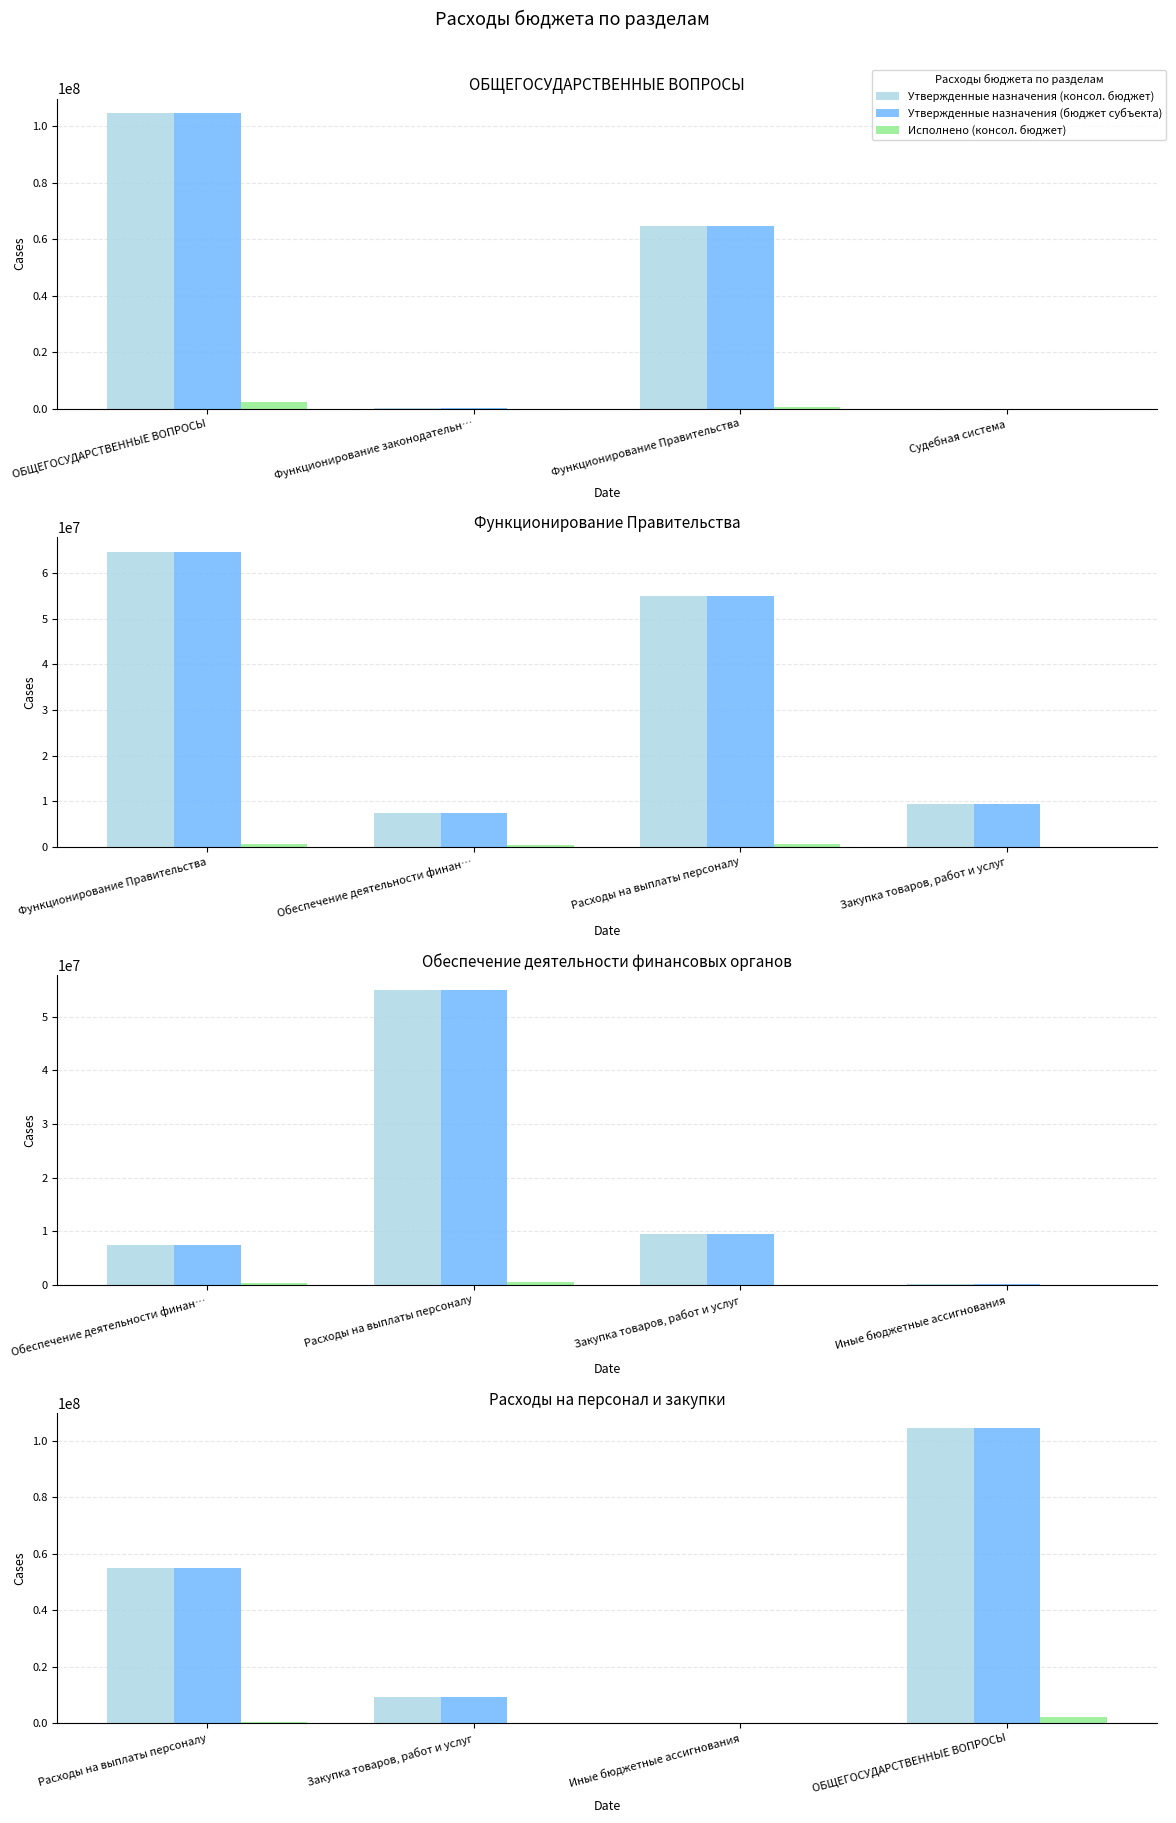

What is the average value of the Утвержденные назначения (консол. бюджет) series?

42315082.5